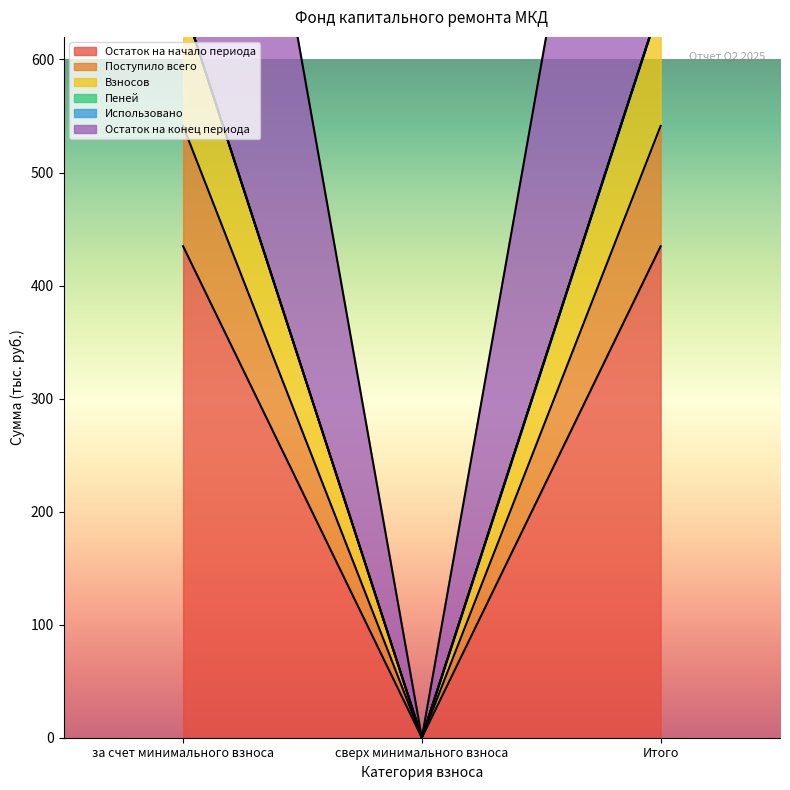

List the series in order of their peak value, lowest first.

Поступило всего, Взносов, Пеней, Остаток на конец периода, Остаток на начало периода